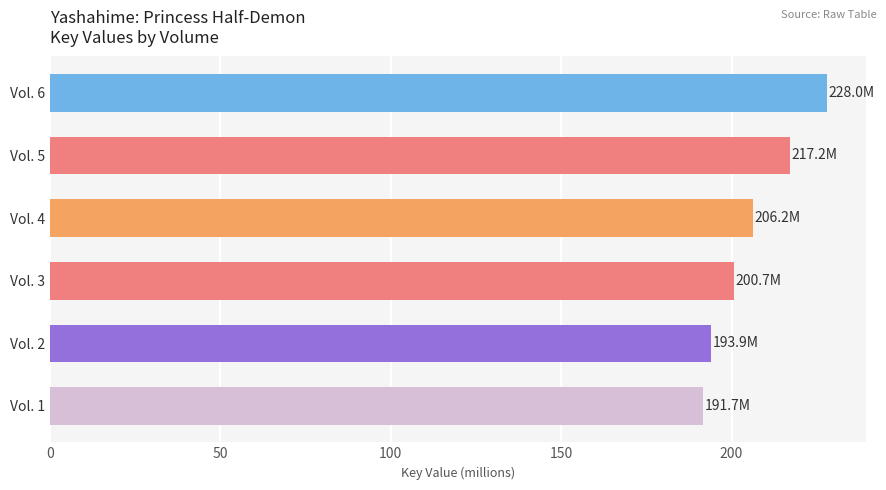

True or false: the data shows 137.3 at Vol. 5.

False